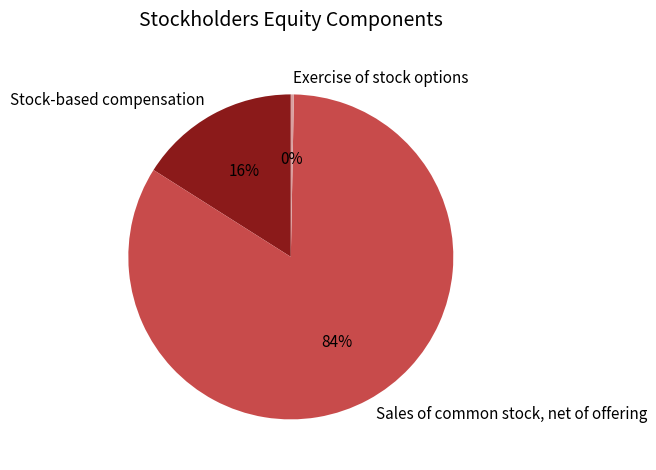

Which category has the biggest portion of the pie?

Sales of common stock, net of offering